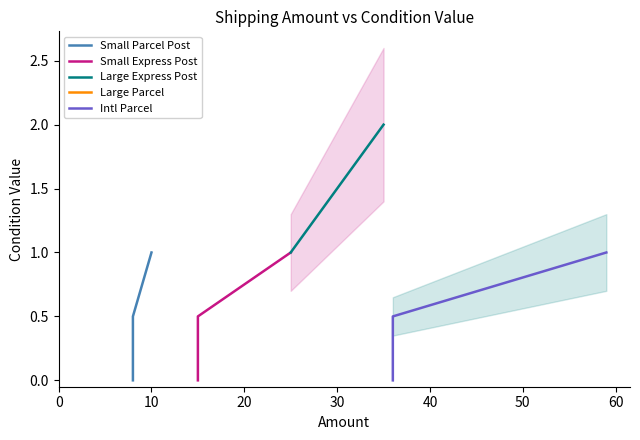

How many lines are shown in the chart?

5